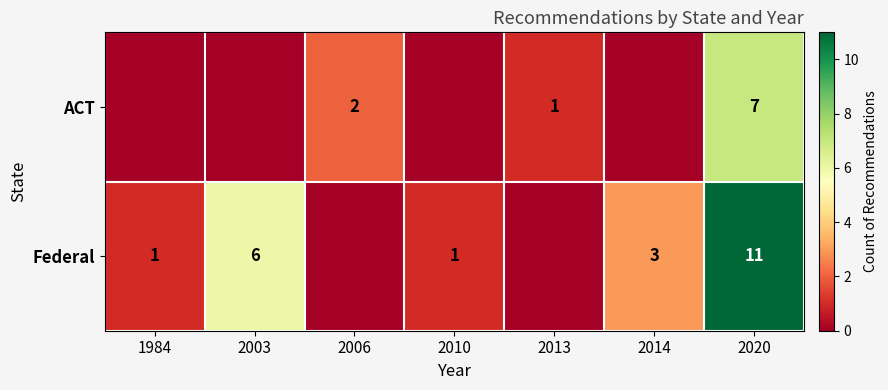

The value of ACT at 2006 is 3. True or false?

False